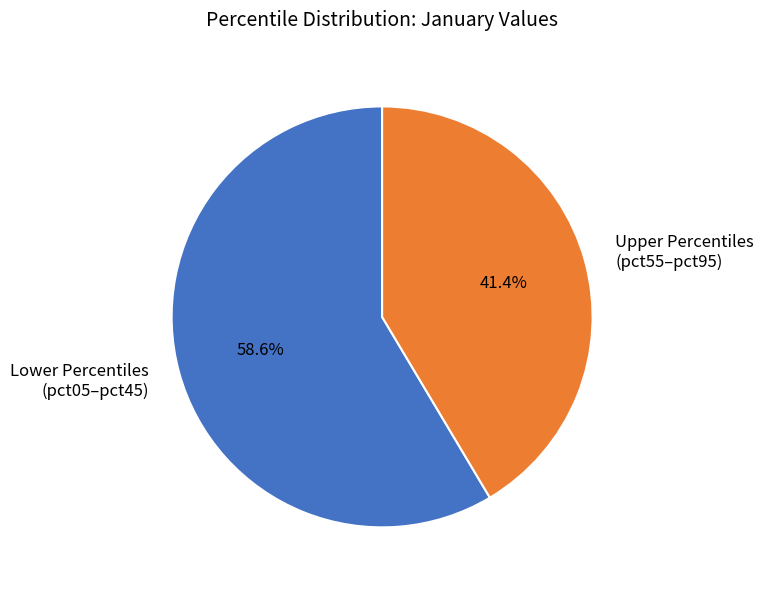

What is the largest slice in the pie chart?

Lower Percentiles (pct05–pct45)